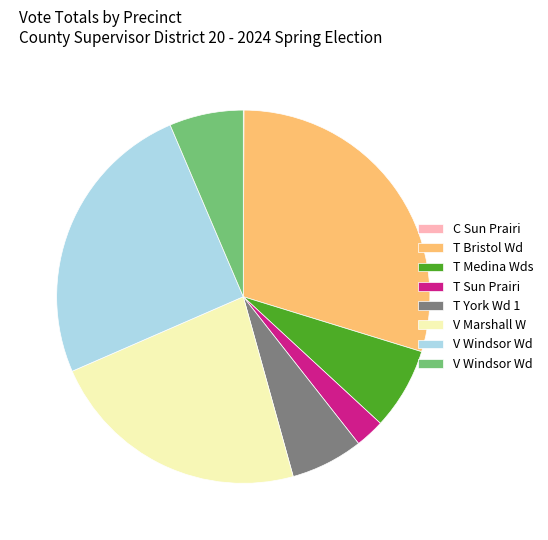

Is there a majority slice in this chart?

No